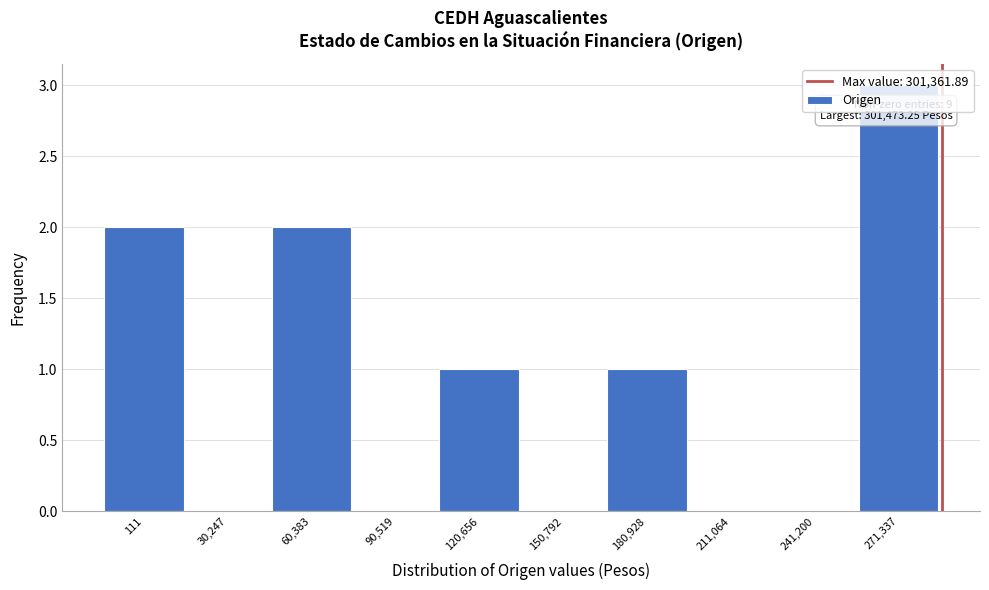

Approximately how many times larger is the value at 111 compared to 120,656?

2.0